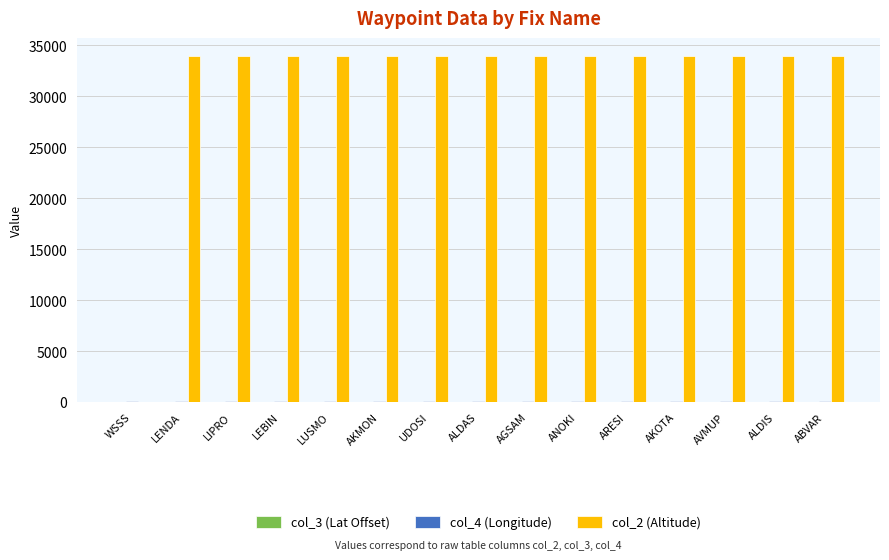

What is the average value of the col_2 (Altitude) series?

31733.3